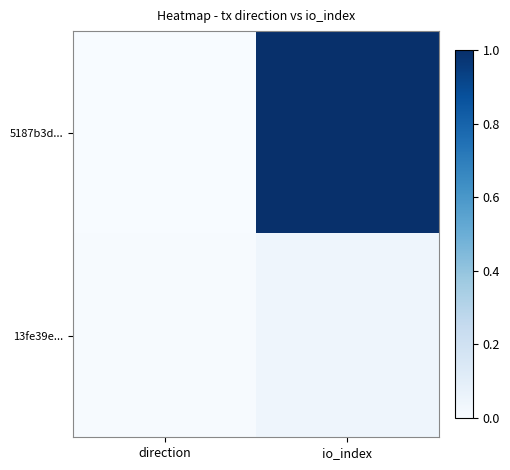

Reading left to right, list all the values displayed in this chart.

5187b3d...: direction=0.0	io_index=1.0
13fe39e...: direction=0.0	io_index=0.0